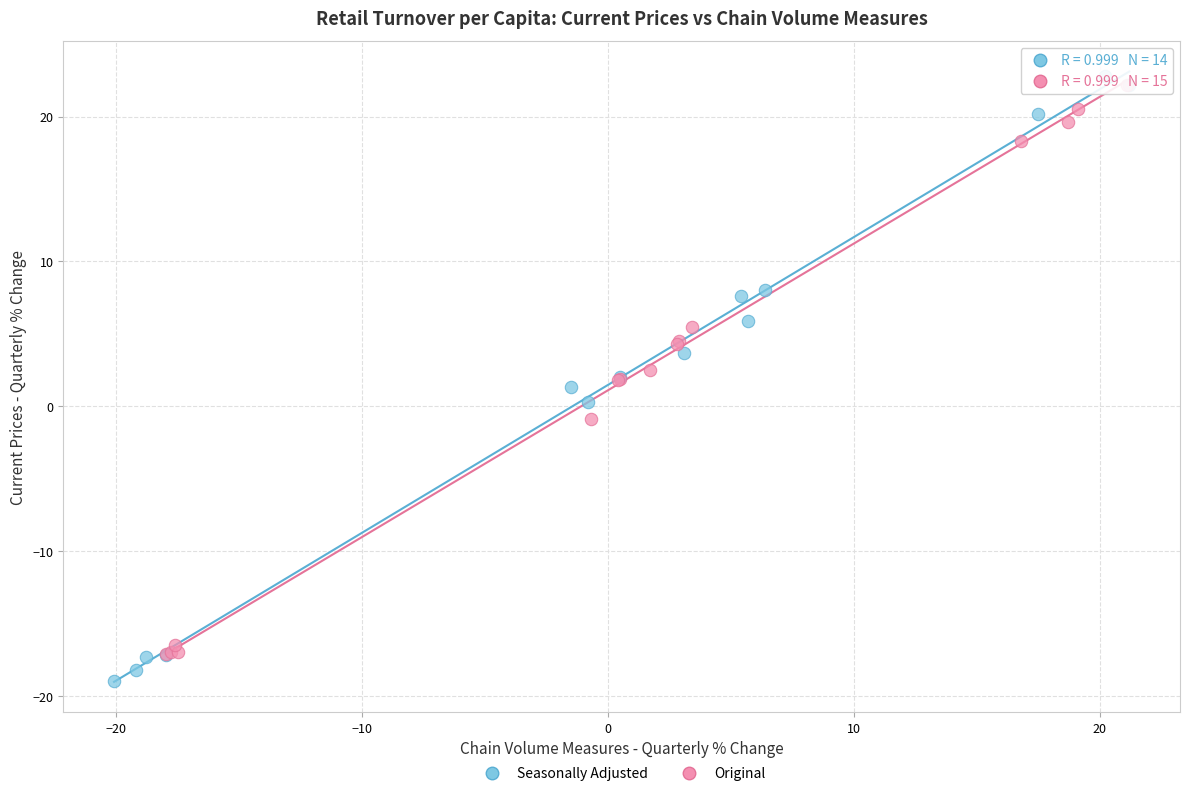

Which series contains the lowest Y value?

Seasonally Adjusted